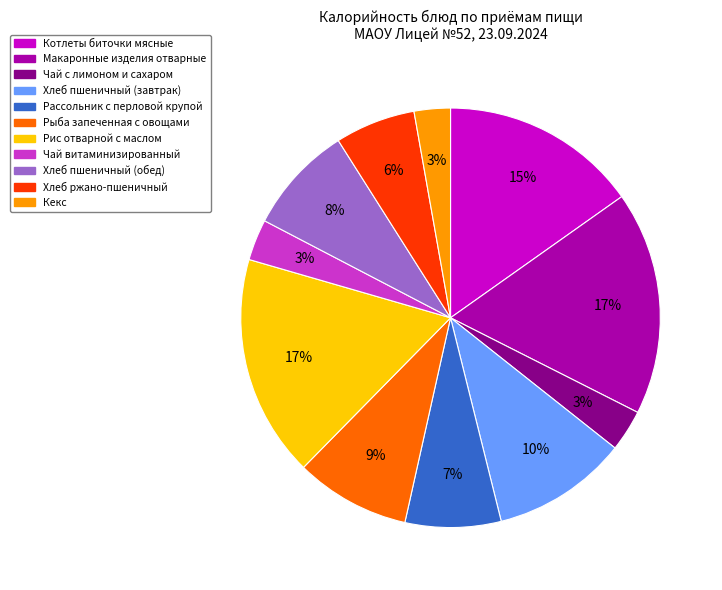

What percentage is the Хлеб ржано-пшеничный slice, to the nearest percent?

6%